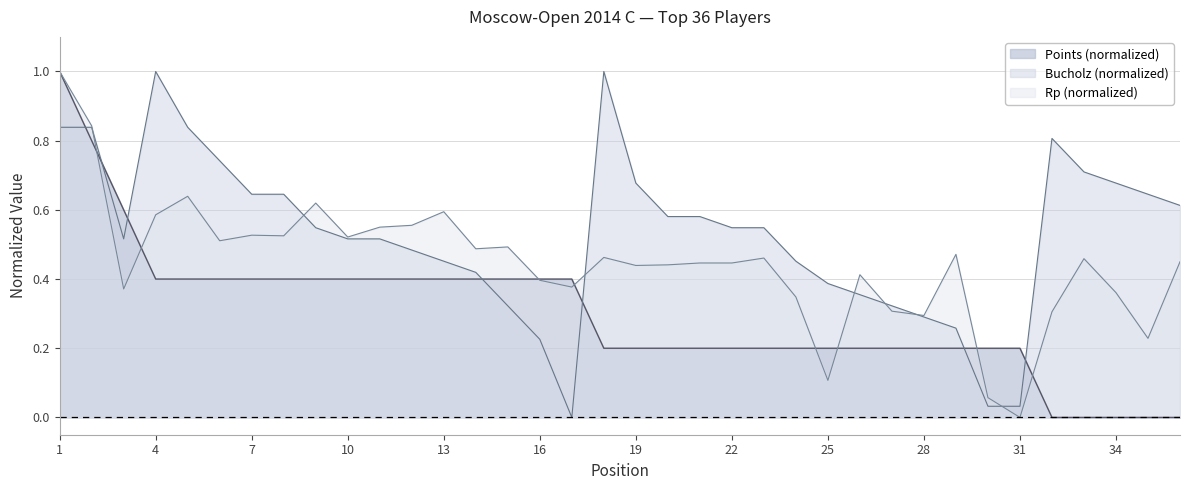

Rank the series by their average value, from lowest to highest.

Points (normalized), Rp (normalized), Bucholz (normalized)